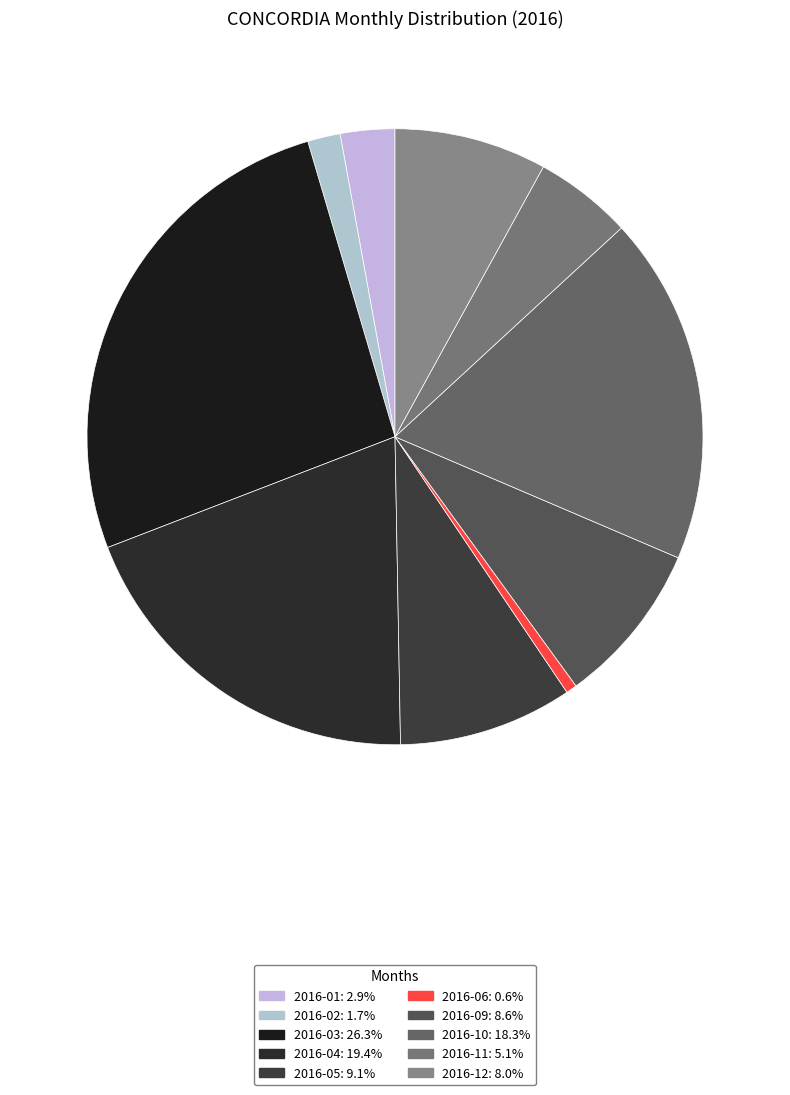

Count the number of slices in the pie.

10